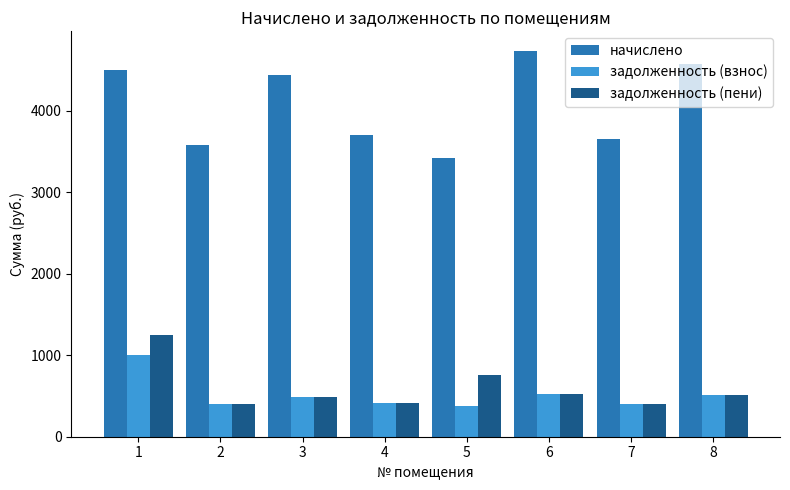

Which series changed the most between 1 and 6?

задолженность (пени)